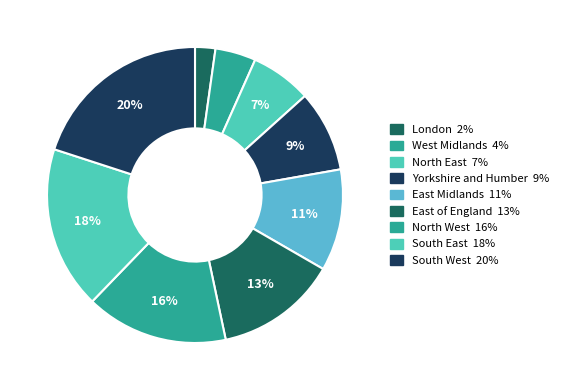

Is it true that South West is 25% of the pie?

False